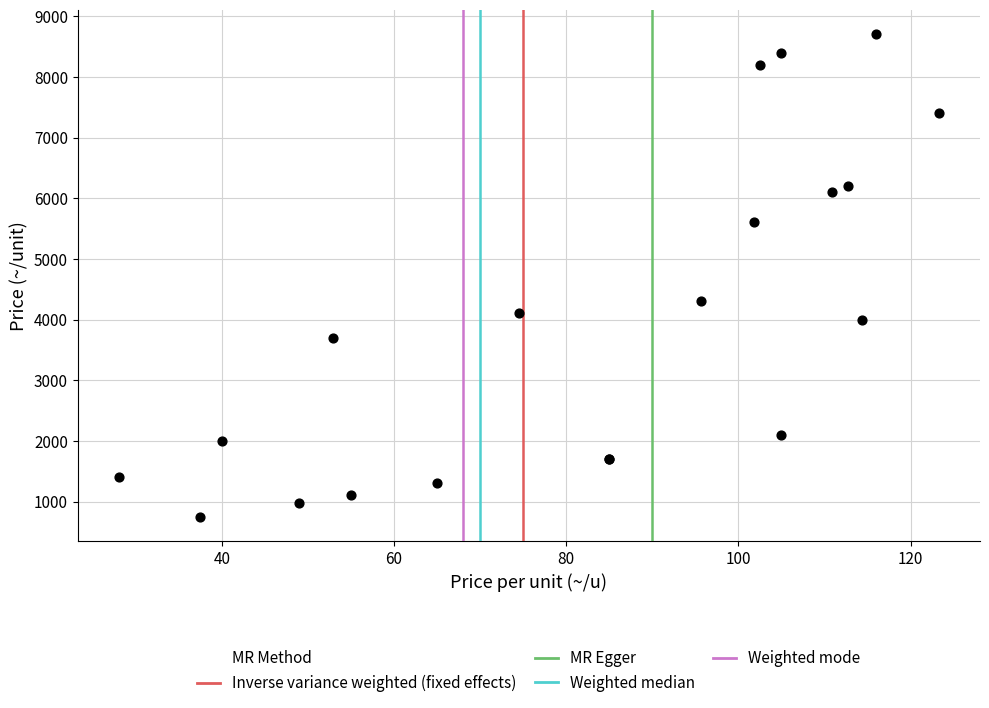

What Y value in the scatter plot is closest to 4725?

4300